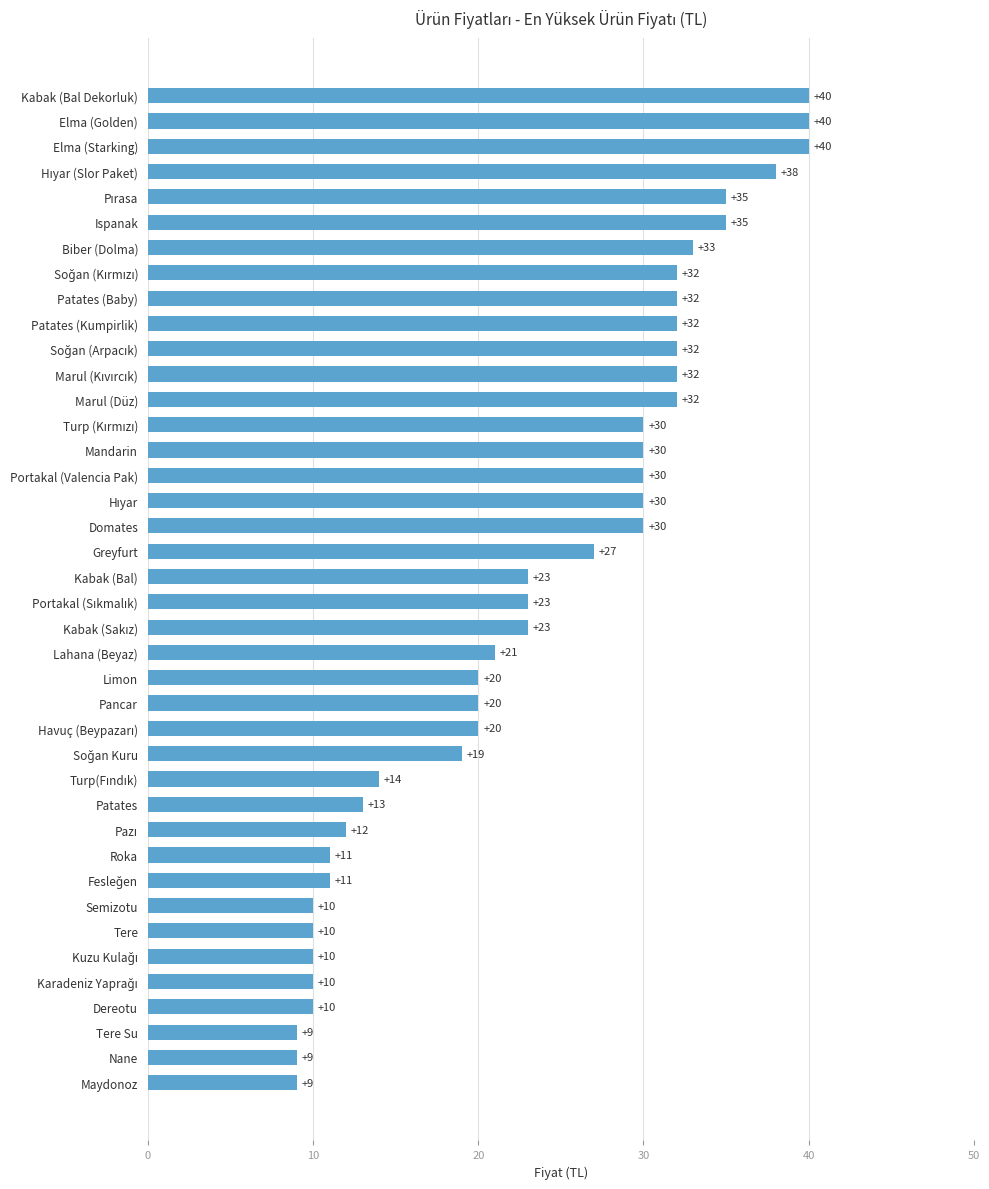

What is the difference between the maximum and minimum values?

31